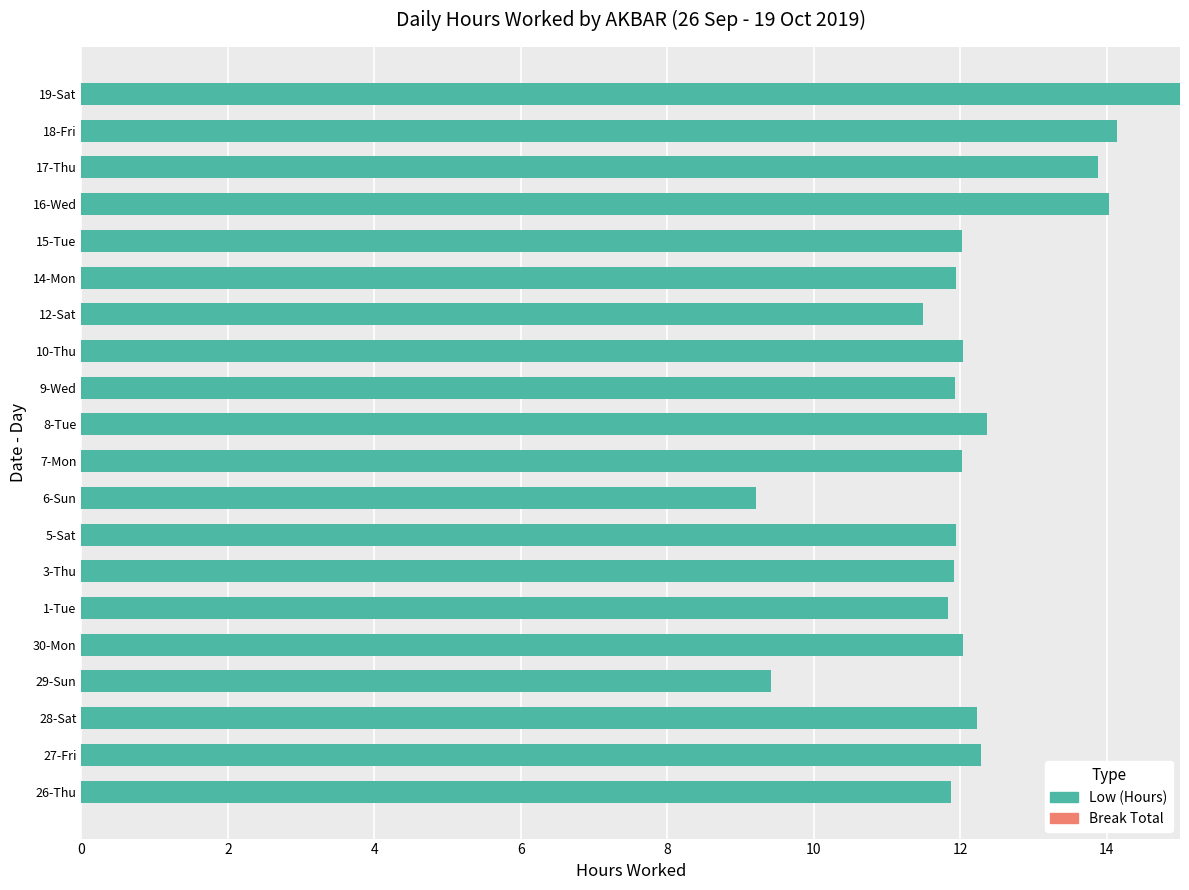

What is the difference between the maximum and minimum values?

5.8